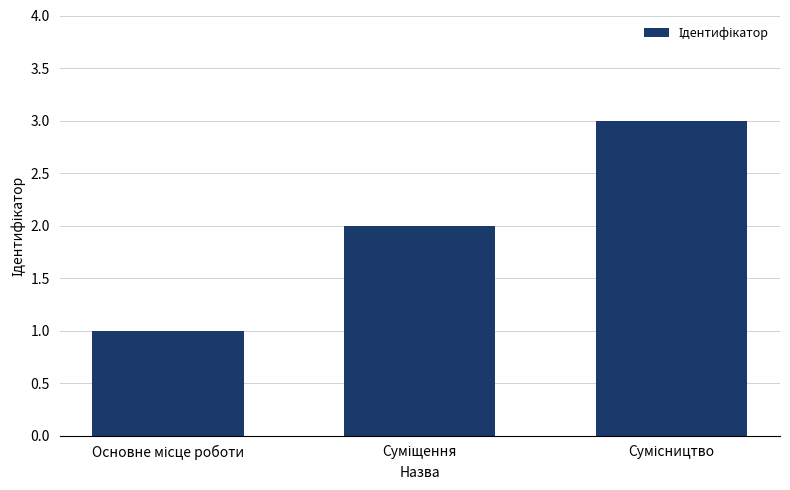

How many categories are shown in the chart?

3